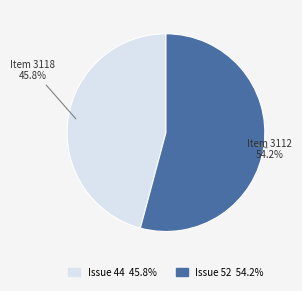

How many segments does this pie chart have?

2